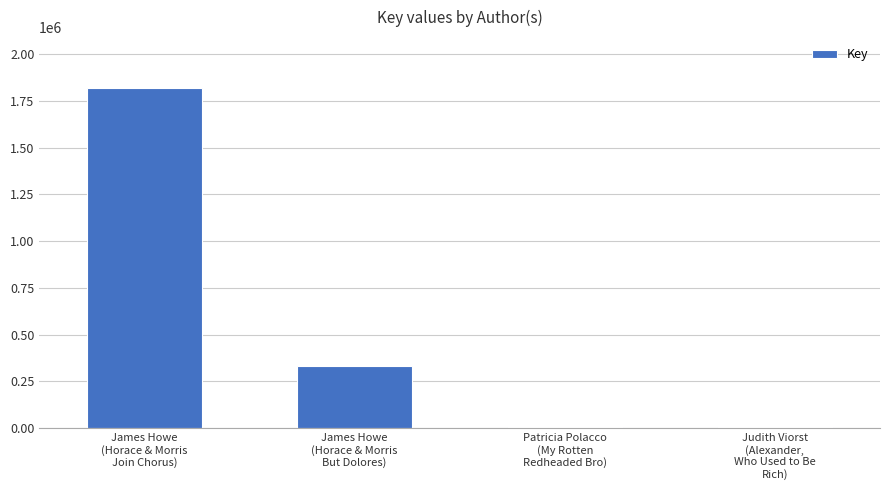

What is the maximum value shown in the chart?

1817426